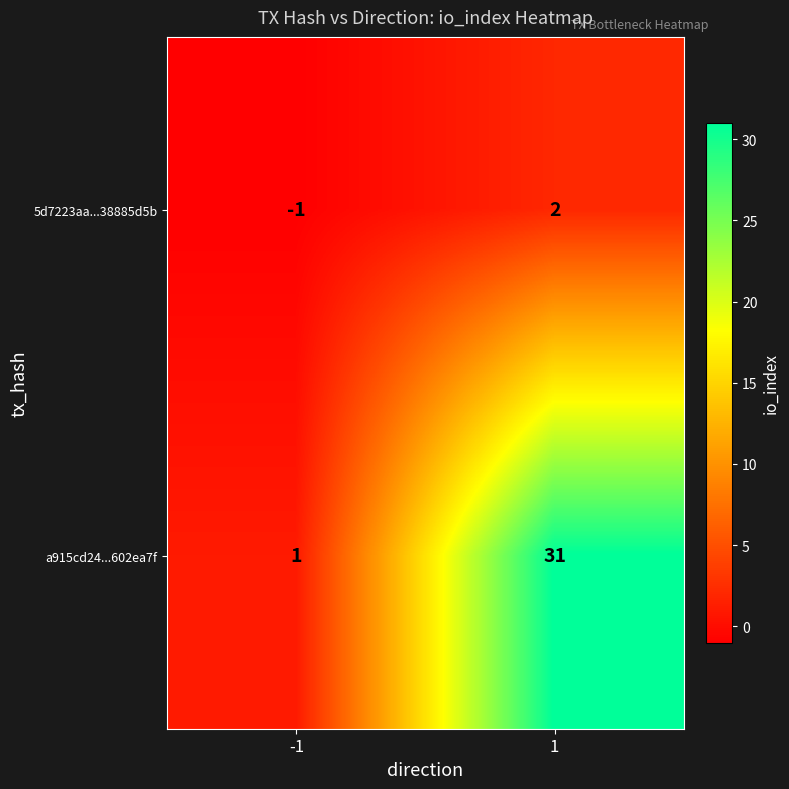

Between -1 and 1, which series saw the biggest shift?

a915cd24...602ea7f